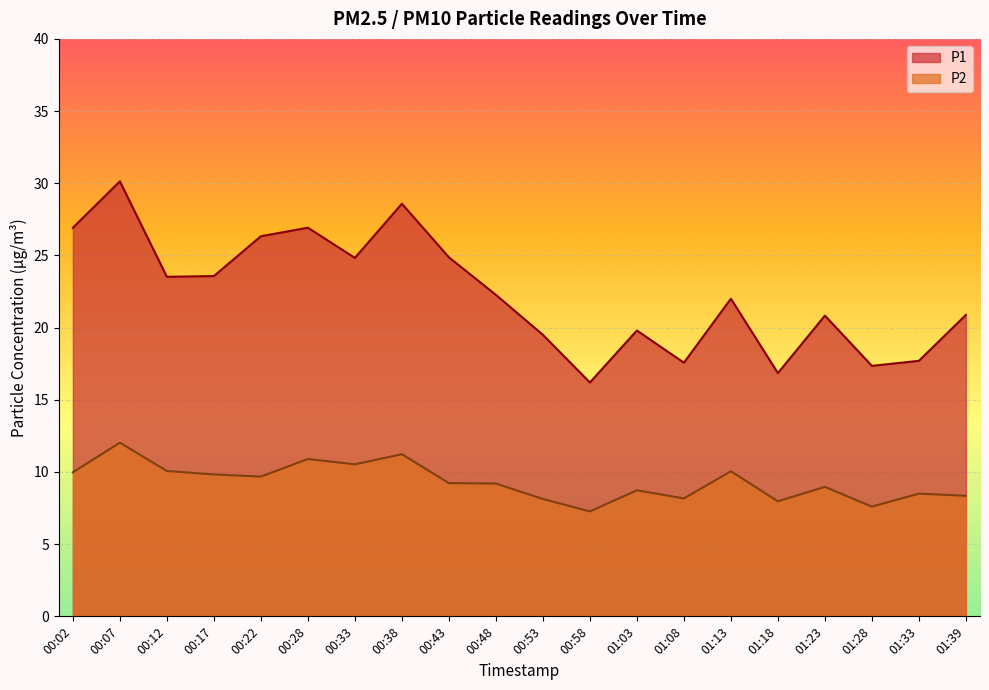

What is the difference between the P2 values at 00:33 and 00:38?

0.7